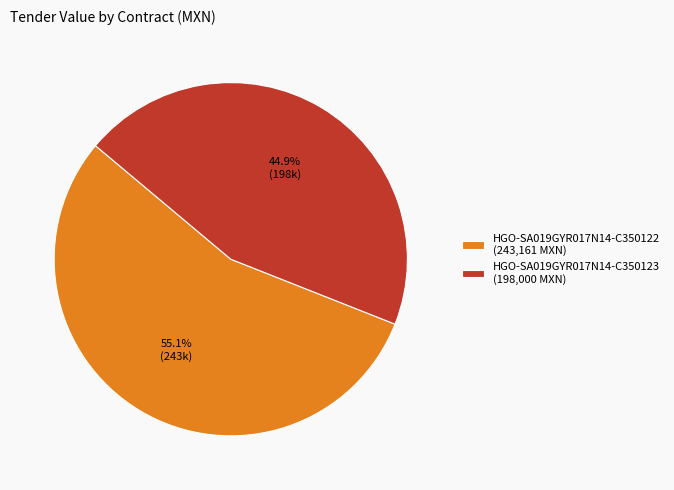

To the nearest percent, what is the difference between the largest and smallest slice percentages?

10%